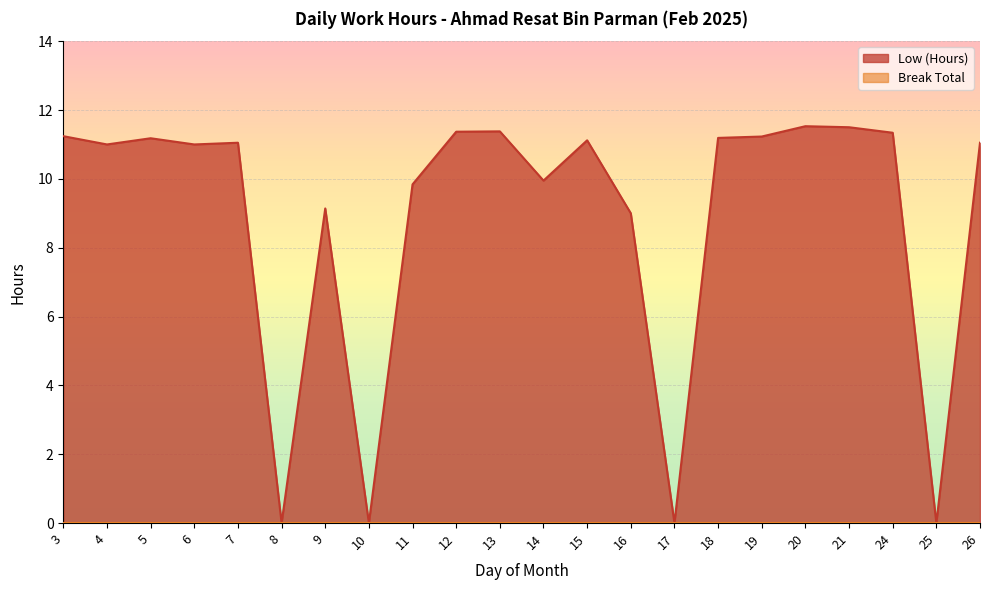

What is the difference between the values at 26 and 9?

1.9